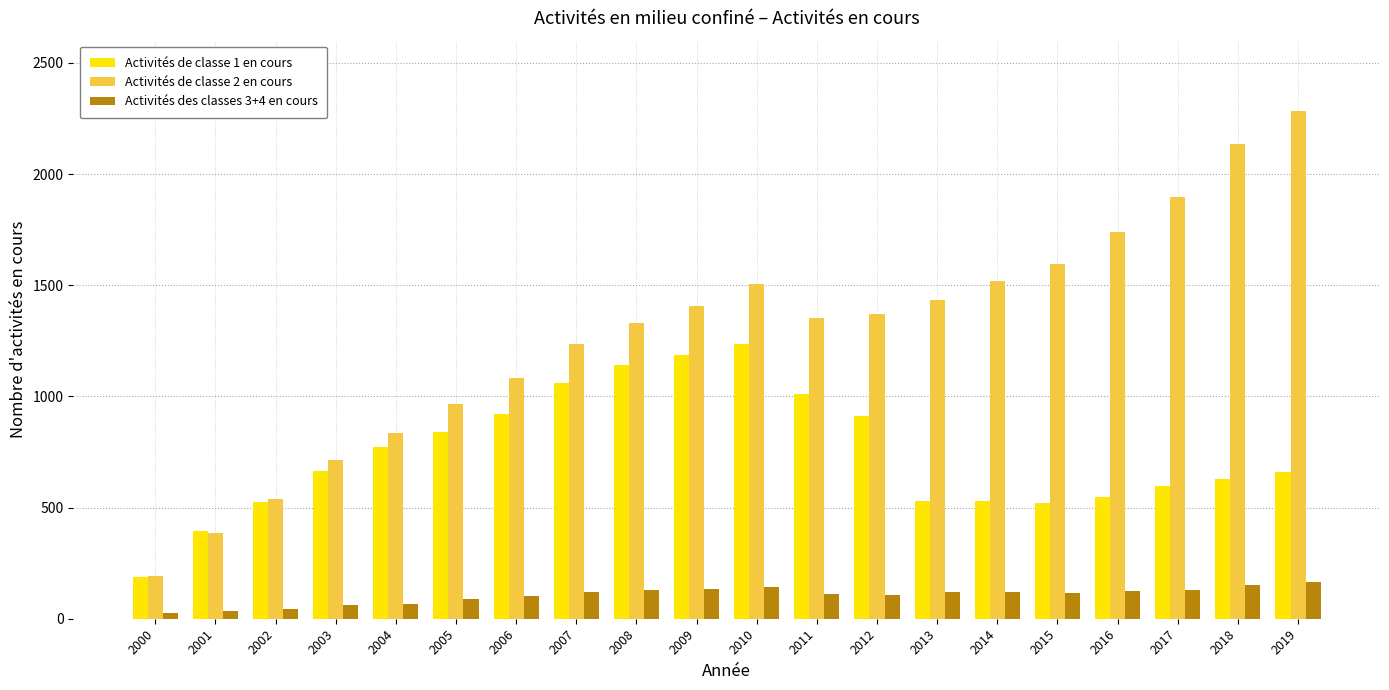

Is the value of Activités de classe 2 en cours at 2004 greater than the value of Activités de classe 1 en cours at 2018?

Yes